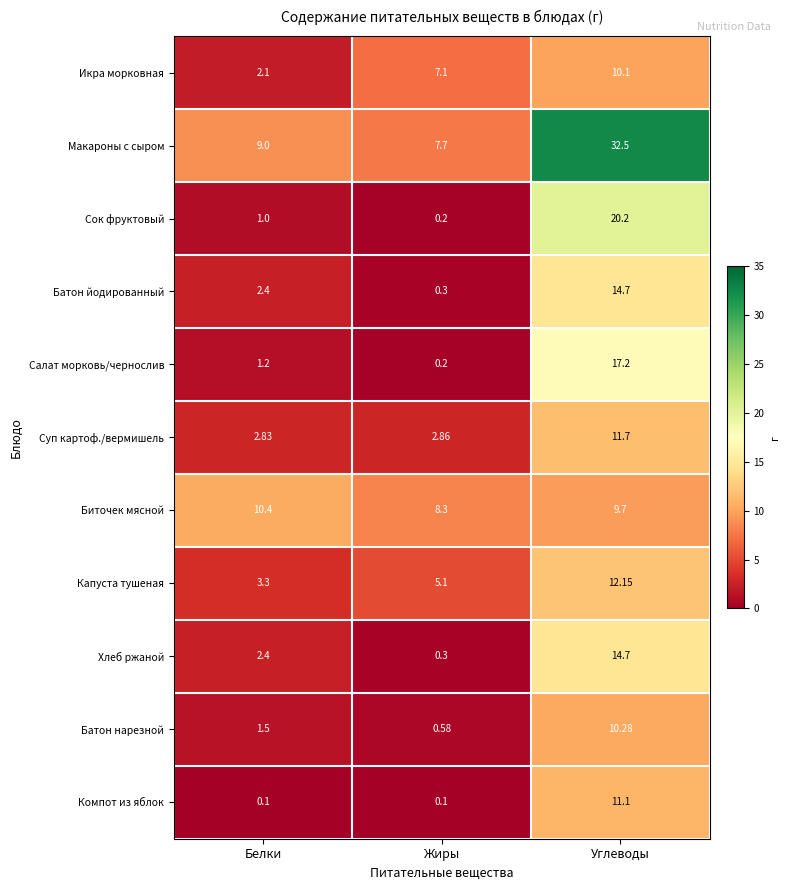

Which label corresponds to the largest value in the chart?

Углеводы